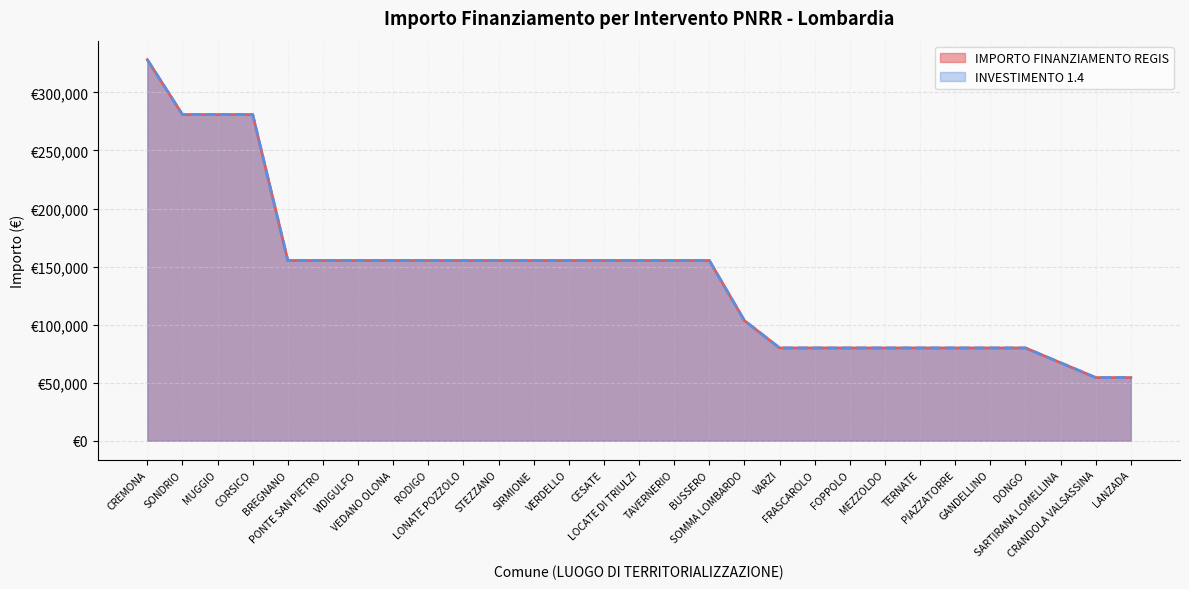

Reading left to right, list all the values displayed in this chart.

INVESTIMENTO 1.4: 328160	280932	280932	280932	155234	155234	155234	155234	155234	155234	155234	155234	155234	155234	155234	155234	155234	103444	79922	79922	79922	79922	79922	79922	79922	79922	67167	54412	54412
IMPORTO FINANZIAMENTO REGIS: 328160	280932	280932	280932	155234	155234	155234	155234	155234	155234	155234	155234	155234	155234	155234	155234	155234	103444	79922	79922	79922	79922	79922	79922	79922	79922	67167	54412	54412